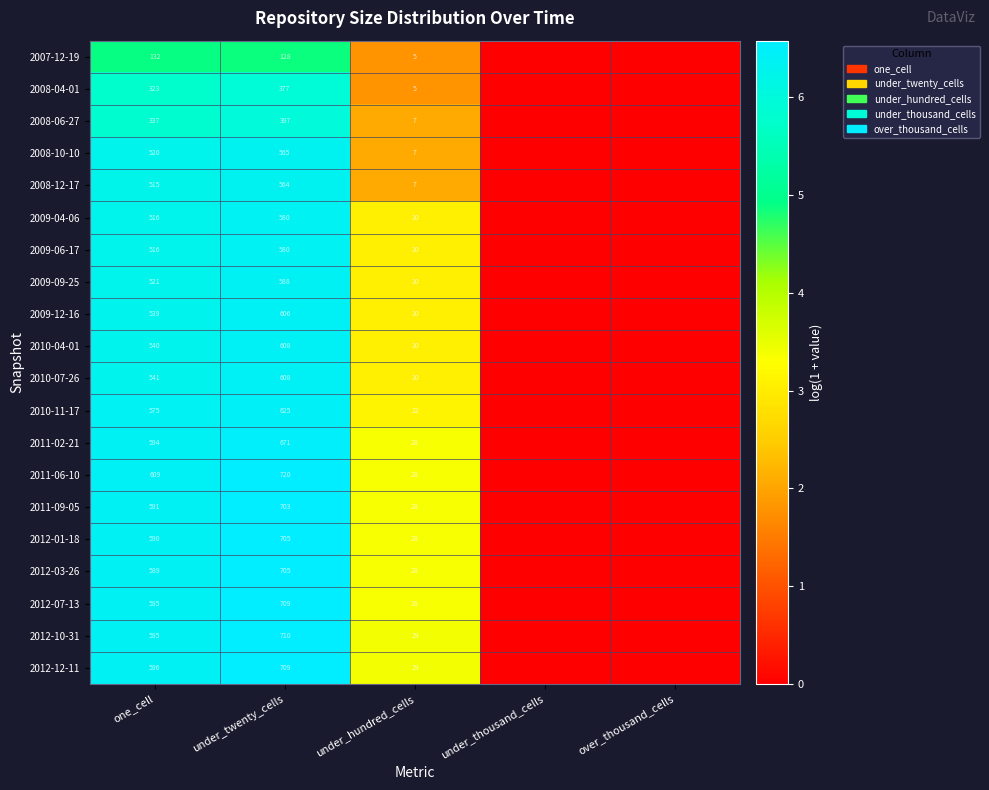

What is the spread (max minus min) of values at under_hundred_cells?

24